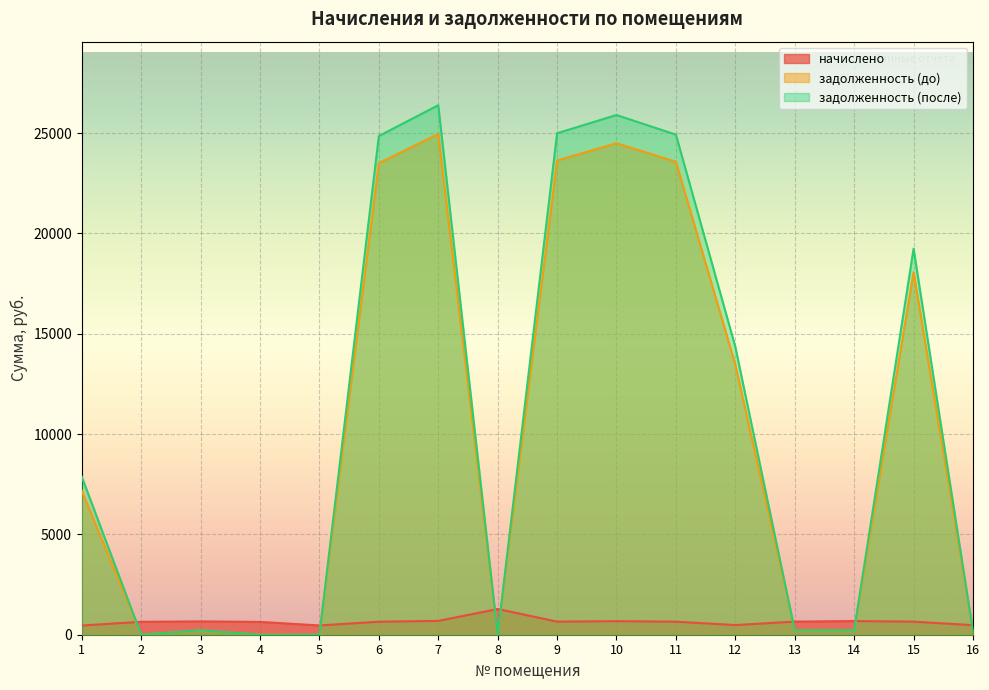

Reading left to right, list all the values displayed in this chart.

начислено: 458.9	644.6	664.7	639.2	462.5	648.3	688.4	1282.0	651.9	675.6	650.1	482.6	653.7	681.1	651.9	477.1
задолженность (до): 7176.4	0.0	221.6	0.0	0.0	23503.6	24956.8	0.0	23635.4	24494.5	23570.0	13457.4	217.9	227.0	18069.7	159.0
задолженность (после): 7877.1	0.0	221.6	0.0	0.1	24853.1	26389.7	0.0	24992.5	25900.9	24923.3	14345.0	217.9	227.0	19242.3	159.0